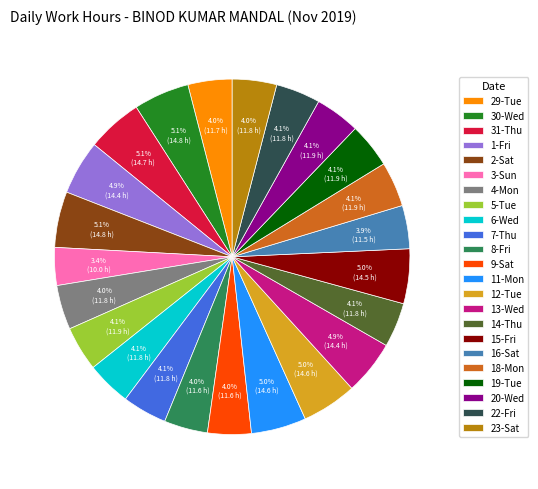

How much of the chart is everything except 1-Fri?

95.1%